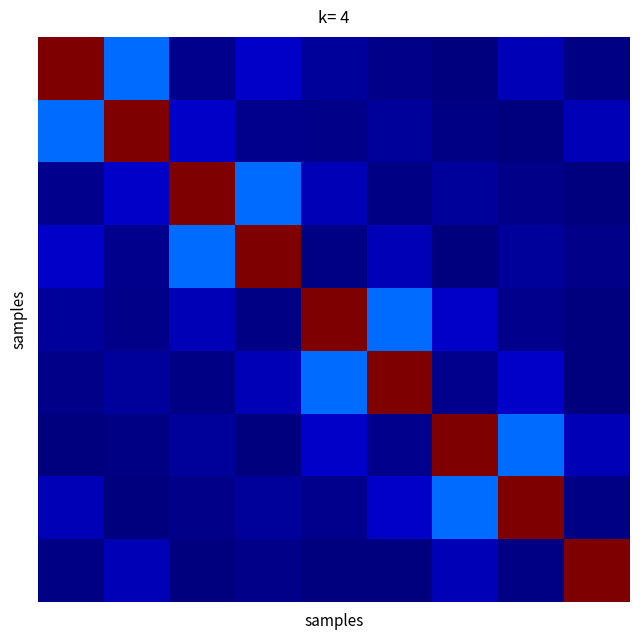

Which label corresponds to the smallest value in the chart?

6